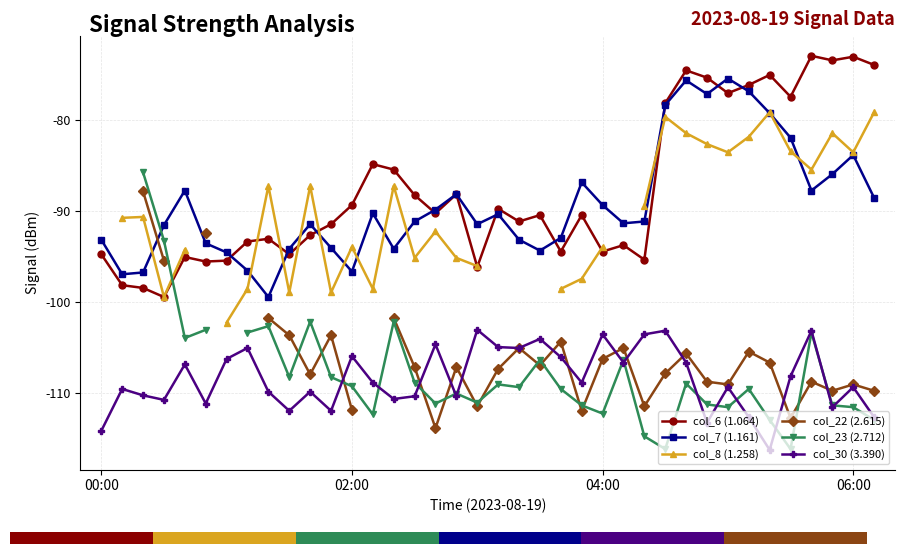

Is it true that col_22 (2.615) equals -107.9 at 27?

True